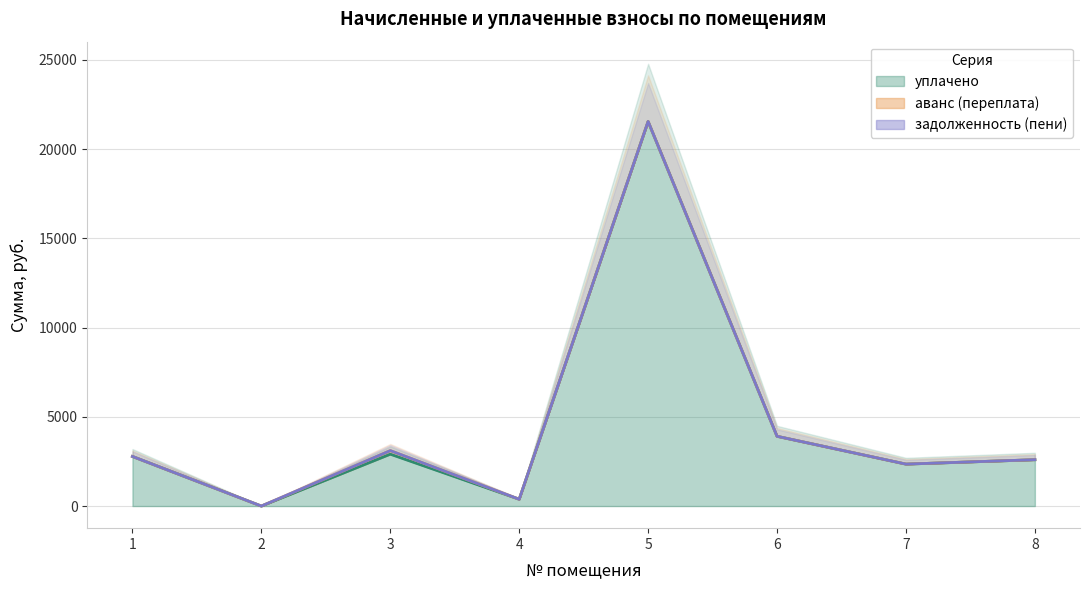

What is the maximum value for уплачено?

21548.4